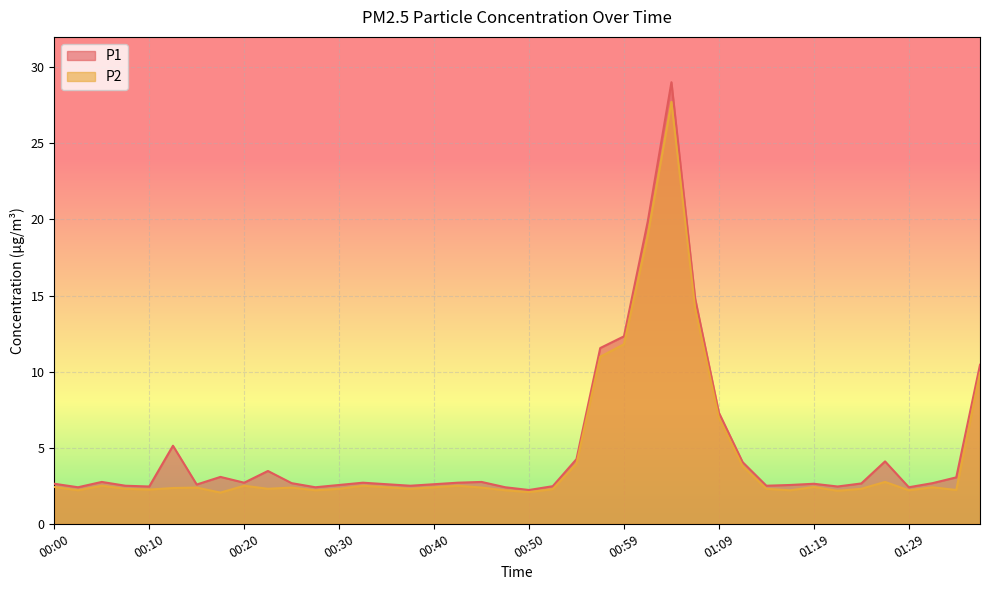

True or false: P1 has more than 0 points higher than both neighbors.

True